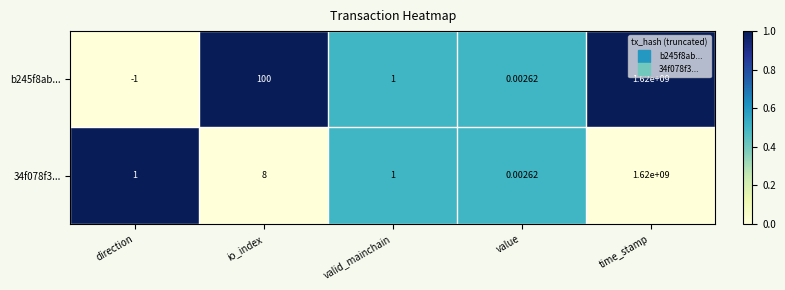

Is the value of 34f078f3... at valid_mainchain greater than the value of b245f8ab... at direction?

Yes